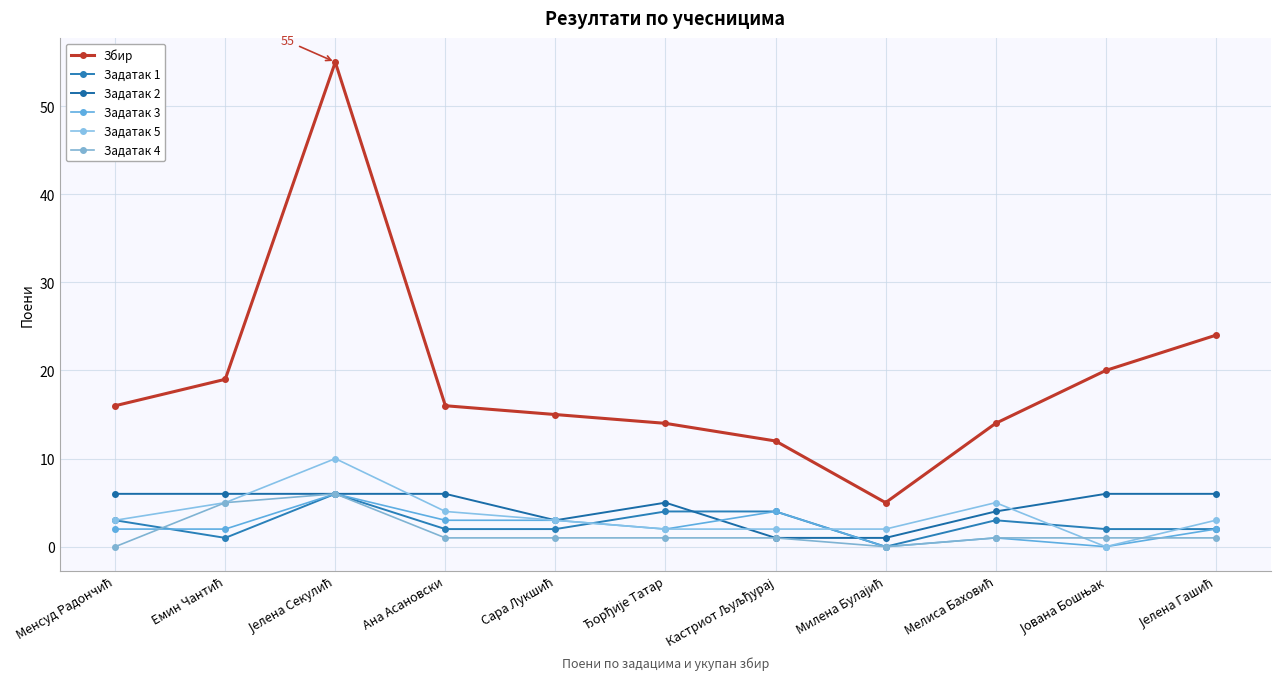

After their last crossing, which series has the higher values: Задатак 2 or Задатак 3?

Задатак 2